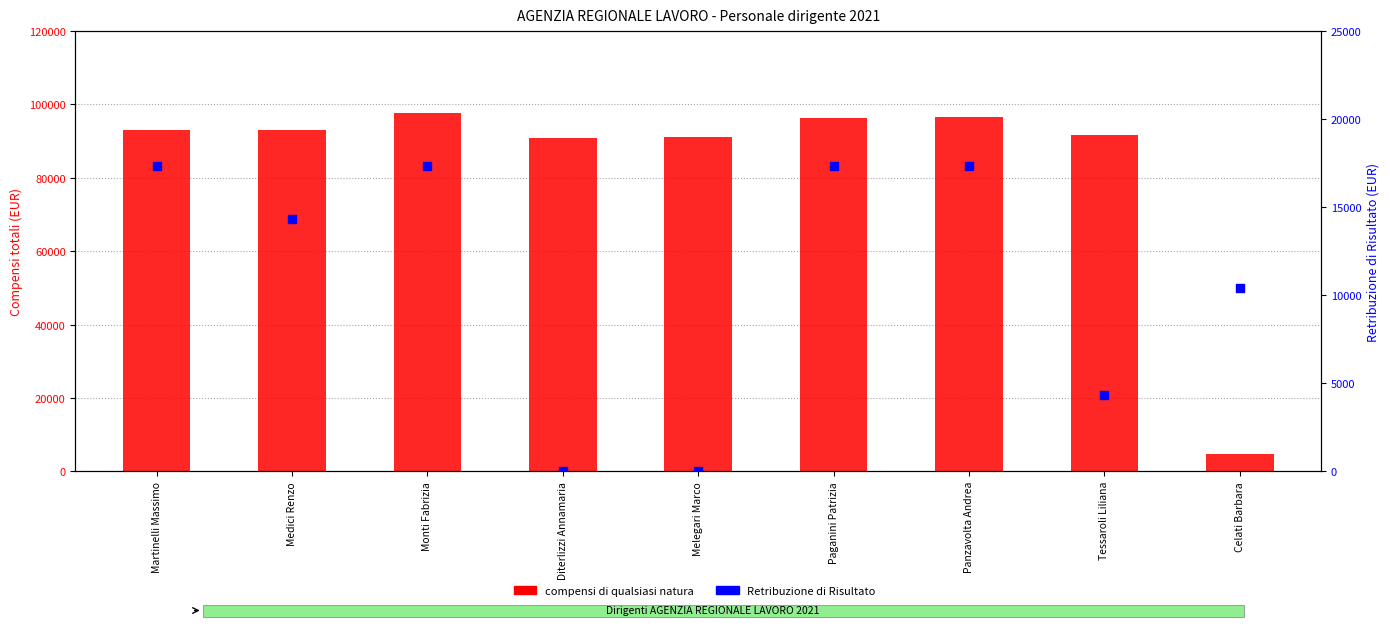

Which series has the largest total across all categories?

compensi di qualsiasi natura